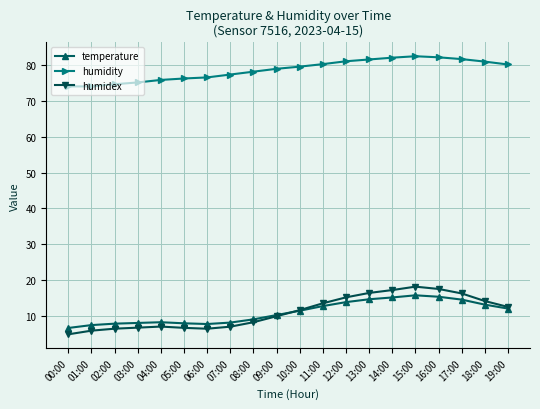

What is the minimum value shown in the chart?

4.9